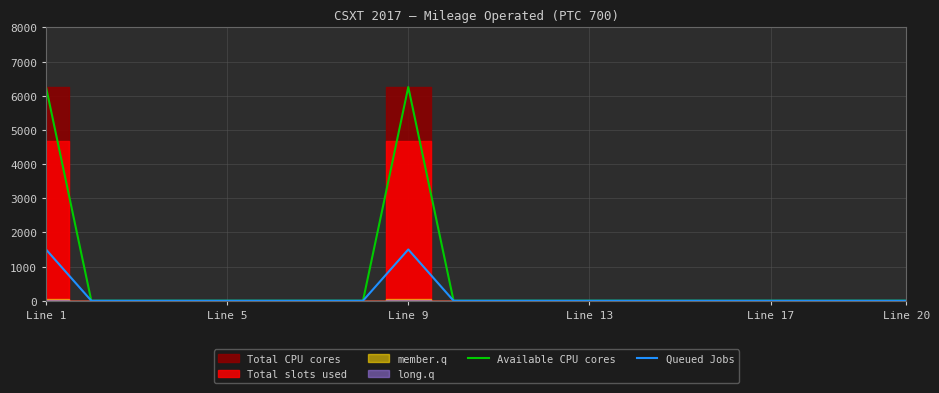

The value of Available CPU cores at Line 13 is 2397. True or false?

False